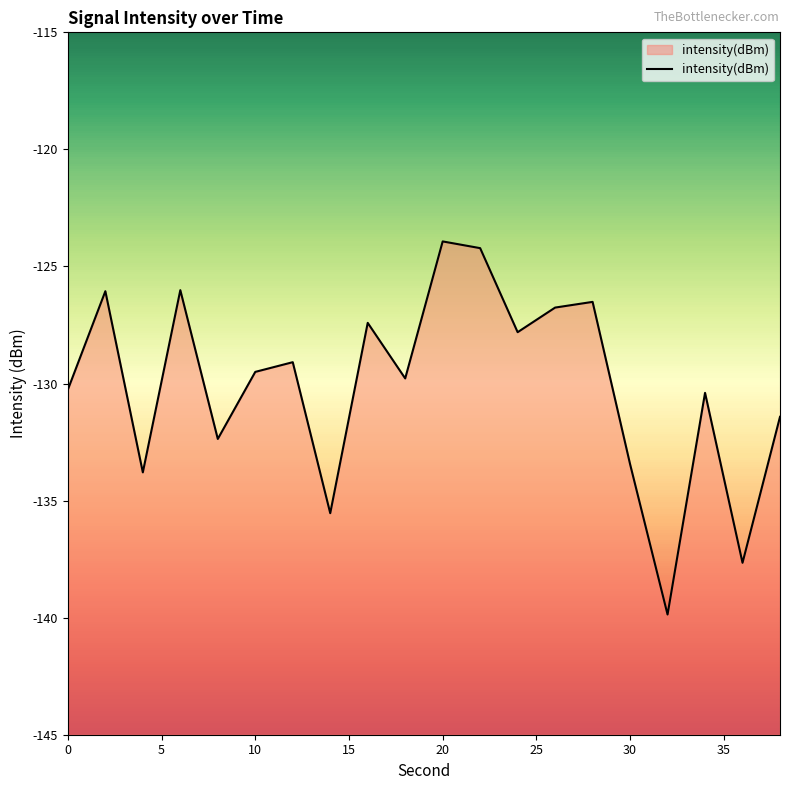

What is the difference between the maximum and minimum values?

15.9